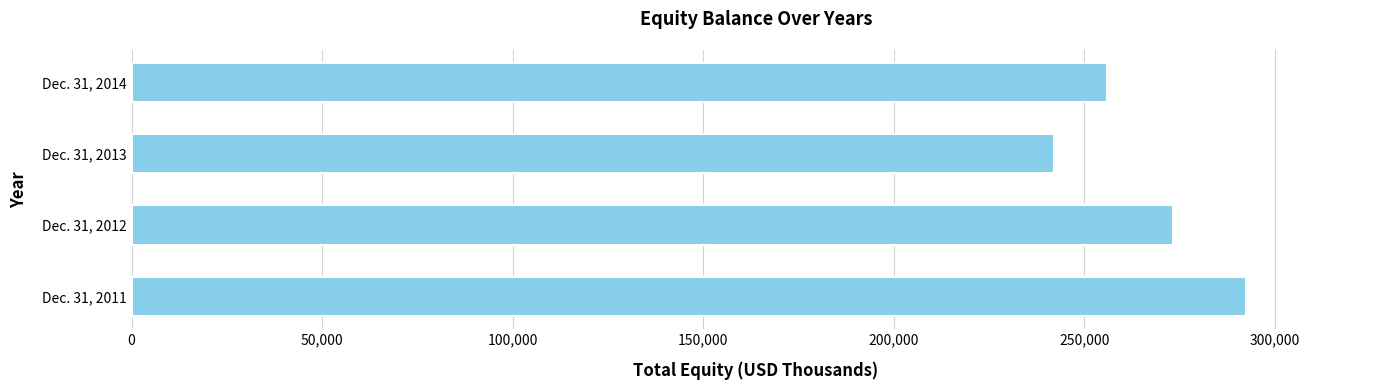

Reading top to bottom, extract all data points from this chart.

Dec. 31, 2014=255963	Dec. 31, 2013=242101	Dec. 31, 2012=273425	Dec. 31, 2011=292537